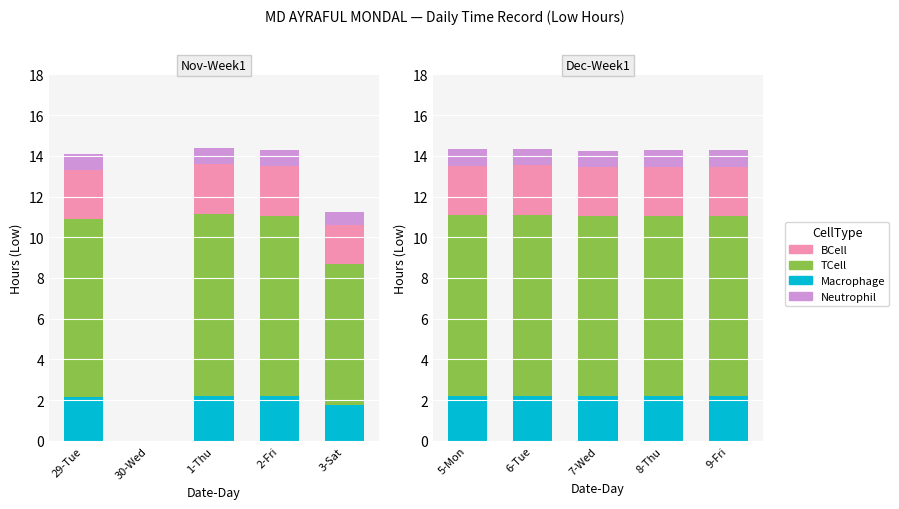

The value of TCell at 7-Wed is 8.8. True or false?

True